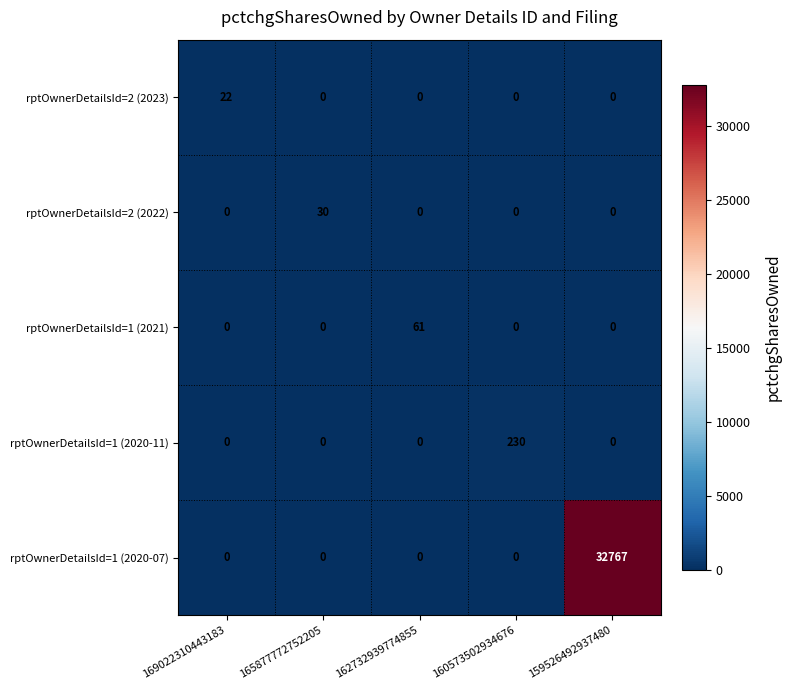

What is the difference between the highest and lowest values at 165877772752205?

30